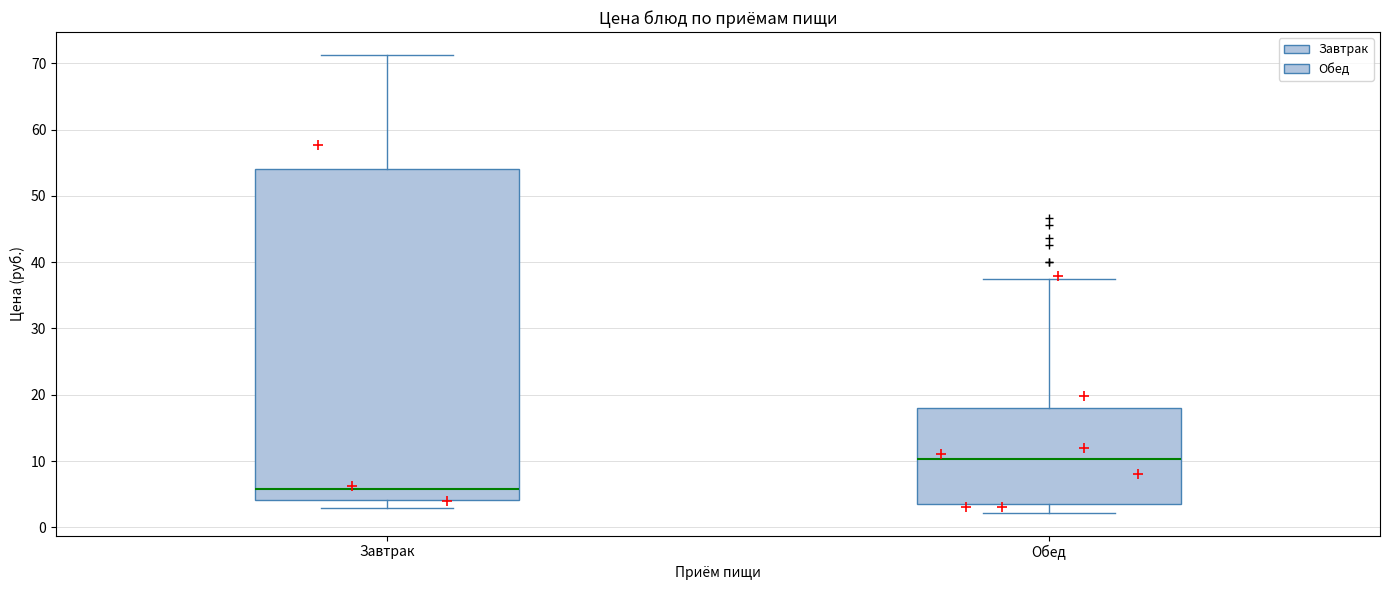

Reading left to right, transcribe this box plot: for each box, give where its median line is, the range the box spans, and where its two whiskers end, as read against the y-axis. The values are not printed on the chart, so give them approximately, as read against the axis.

Завтрак: median 6, box 4 to 54, whiskers 3 to 71
Обед: median 10, box 4 to 18, whiskers 2 to 37